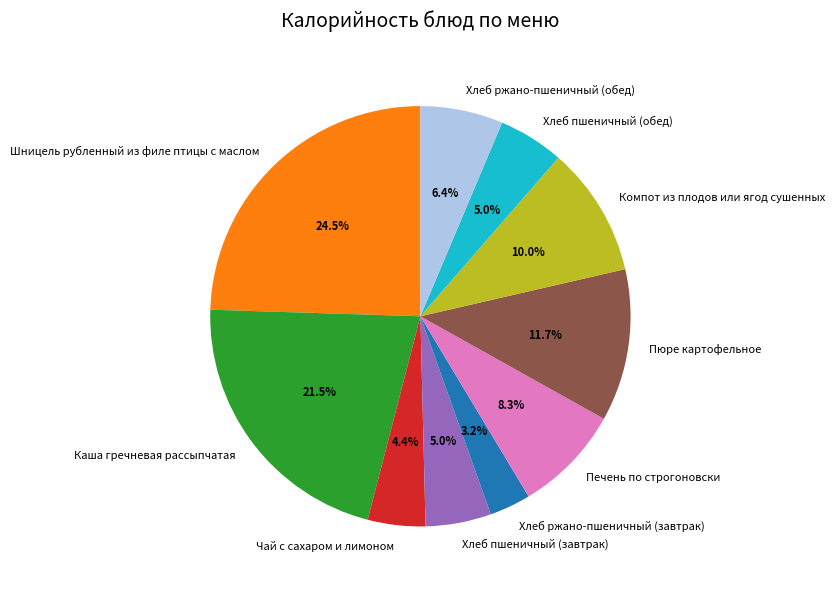

Does any single category account for the majority?

No